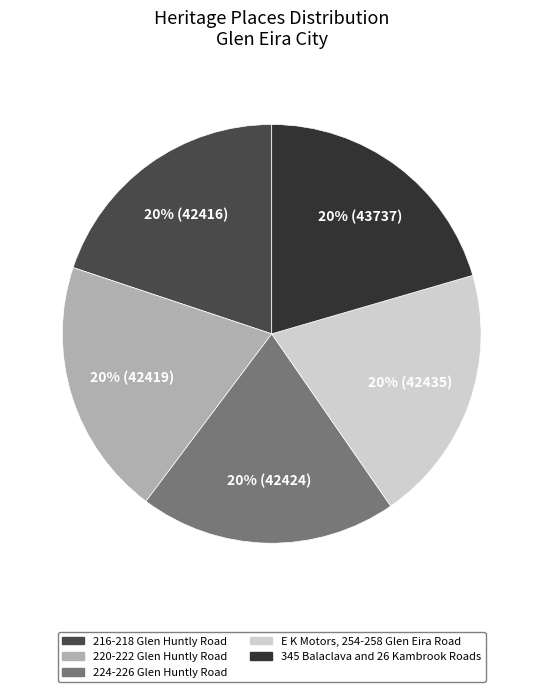

What is the ratio of the value at 216-218 Glen Huntly Road to the value at E K Motors, 254-258 Glen Eira Road?

1.0